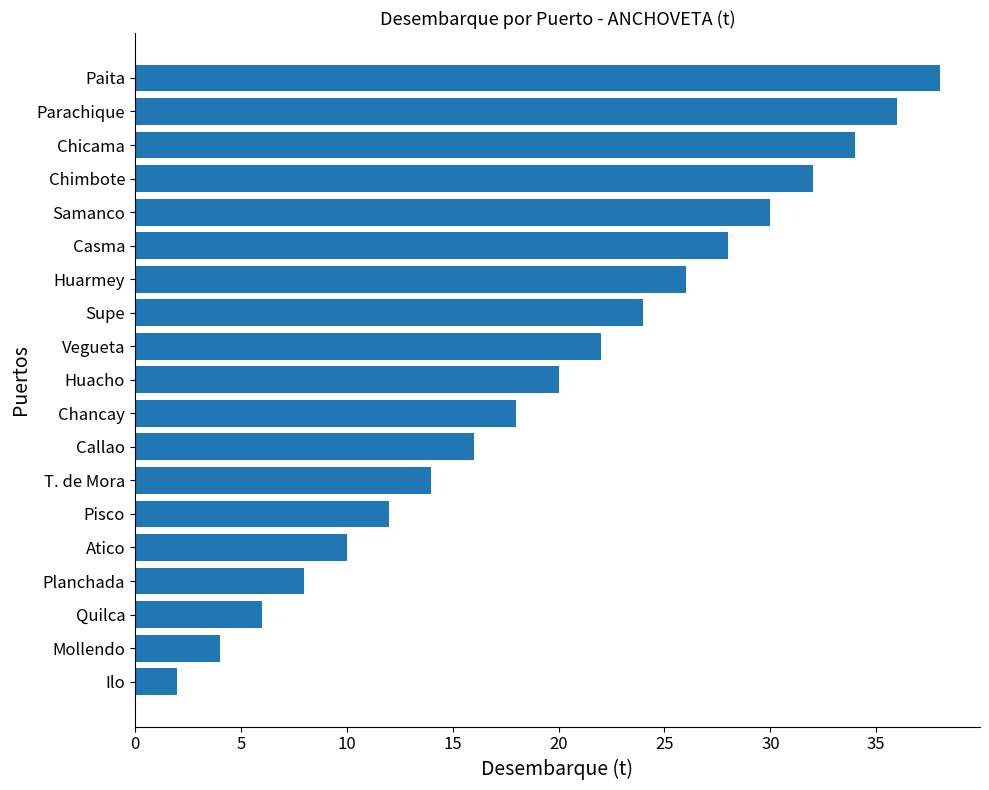

What is the greatest value displayed?

38